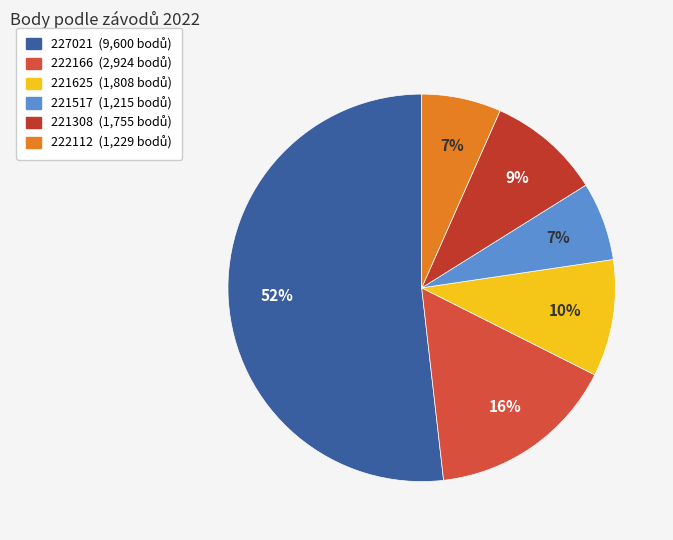

How many segments does this pie chart have?

6